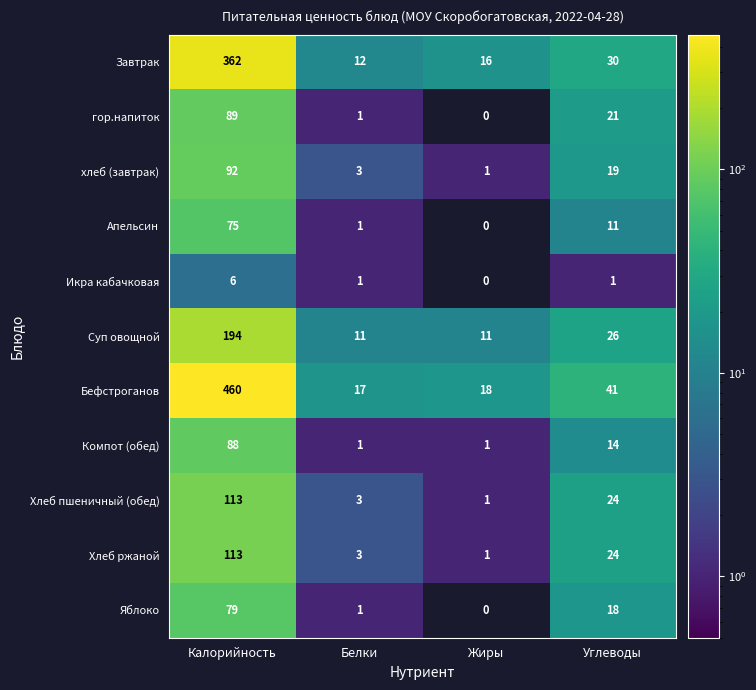

The Хлеб ржаной series shows 1 at Жиры. True or false?

True